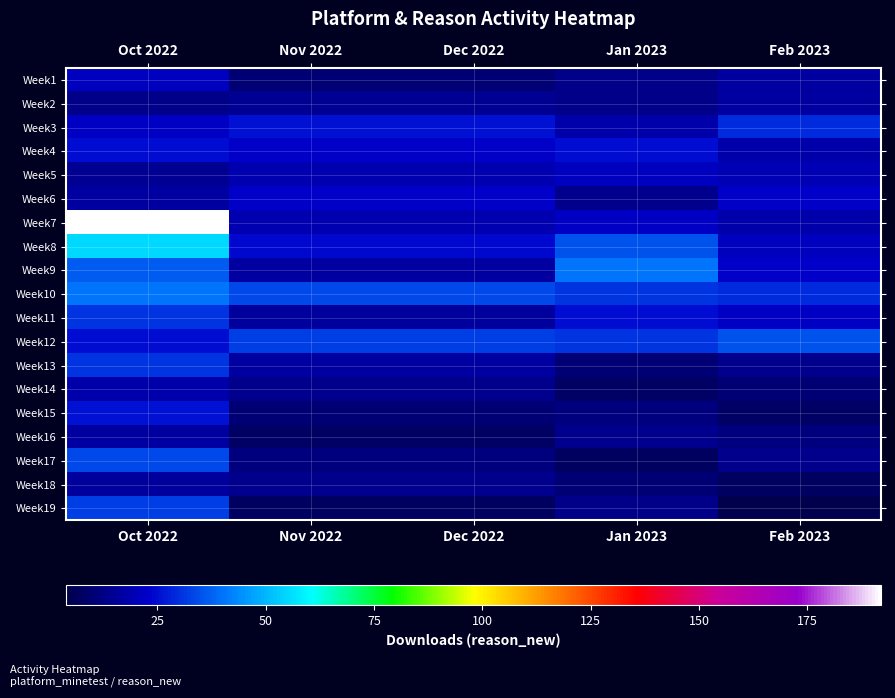

Reading left to right, list all the values displayed in this chart.

Week1: Oct 2022=21	Nov 2022=10	Dec 2022=10	Jan 2023=13	Feb 2023=17
Week2: Oct 2022=13	Nov 2022=15	Dec 2022=15	Jan 2023=13	Feb 2023=17
Week3: Oct 2022=22	Nov 2022=26	Dec 2022=26	Jan 2023=18	Feb 2023=29
Week4: Oct 2022=25	Nov 2022=23	Dec 2022=23	Jan 2023=25	Feb 2023=18
Week5: Oct 2022=15	Nov 2022=19	Dec 2022=19	Jan 2023=21	Feb 2023=20
Week6: Oct 2022=17	Nov 2022=23	Dec 2022=23	Jan 2023=14	Feb 2023=23
Week7: Oct 2022=192	Nov 2022=19	Dec 2022=19	Jan 2023=22	Feb 2023=18
Week8: Oct 2022=55	Nov 2022=24	Dec 2022=24	Jan 2023=35	Feb 2023=21
Week9: Oct 2022=37	Nov 2022=17	Dec 2022=17	Jan 2023=40	Feb 2023=23
Week10: Oct 2022=40	Nov 2022=34	Dec 2022=34	Jan 2023=31	Feb 2023=29
Week11: Oct 2022=31	Nov 2022=16	Dec 2022=16	Jan 2023=25	Feb 2023=22
Week12: Oct 2022=25	Nov 2022=32	Dec 2022=32	Jan 2023=31	Feb 2023=35
Week13: Oct 2022=31	Nov 2022=17	Dec 2022=17	Jan 2023=10	Feb 2023=14
Week14: Oct 2022=18	Nov 2022=14	Dec 2022=14	Jan 2023=8	Feb 2023=10
Week15: Oct 2022=26	Nov 2022=10	Dec 2022=10	Jan 2023=12	Feb 2023=8
Week16: Oct 2022=17	Nov 2022=8	Dec 2022=8	Jan 2023=14	Feb 2023=12
Week17: Oct 2022=34	Nov 2022=12	Dec 2022=12	Jan 2023=7	Feb 2023=14
Week18: Oct 2022=16	Nov 2022=14	Dec 2022=14	Jan 2023=10	Feb 2023=7
Week19: Oct 2022=32	Nov 2022=7	Dec 2022=7	Jan 2023=13	Feb 2023=4